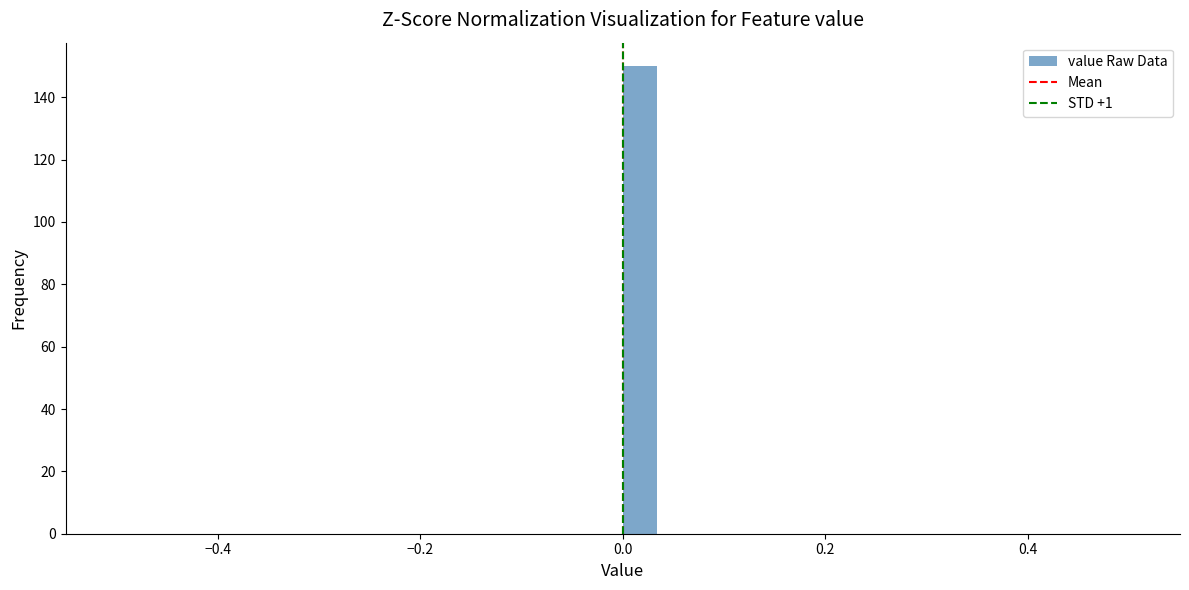

Around what value on the x-axis is the tallest bar? Give the approximate position of its centre, as read against the axis.

0.02